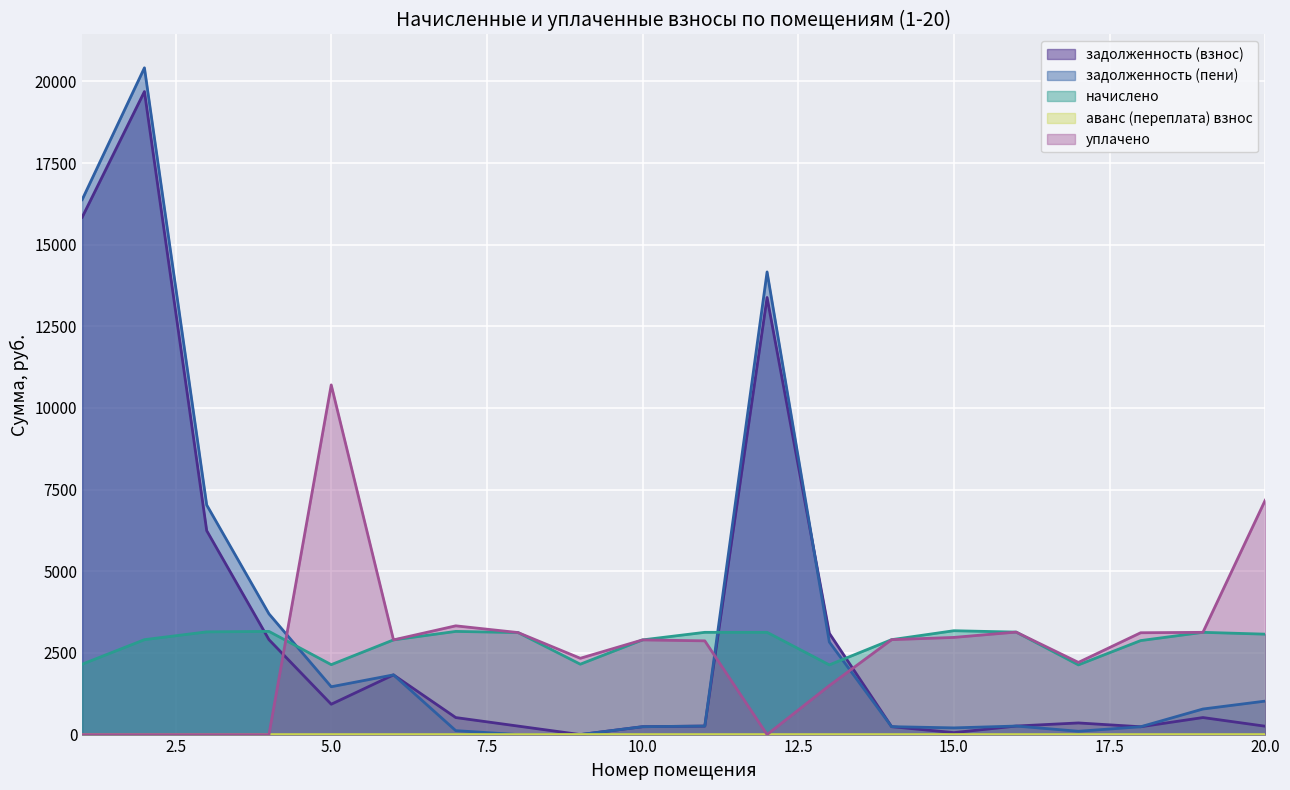

True or false: аванс (переплата) взнос and начислено cross at least once.

False